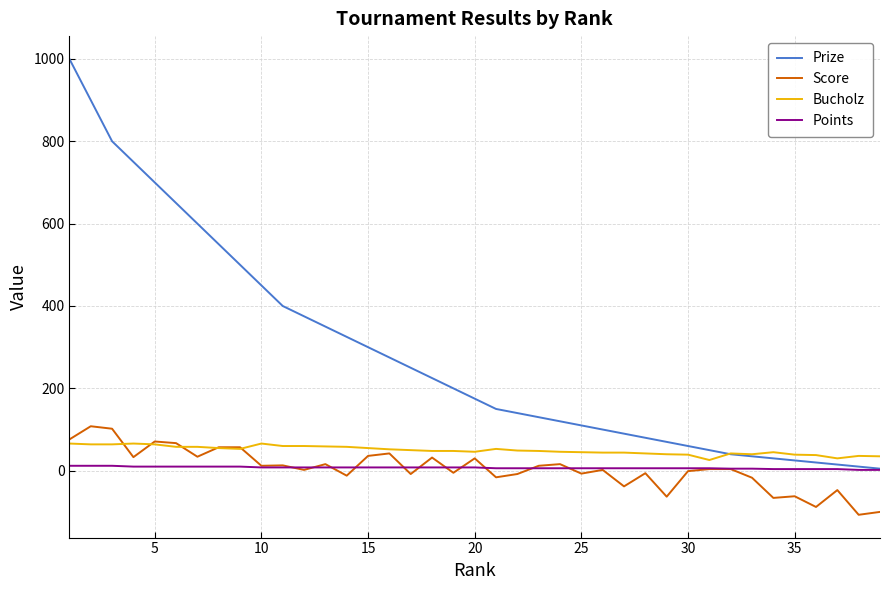

Which series has the largest total across all categories?

Prize